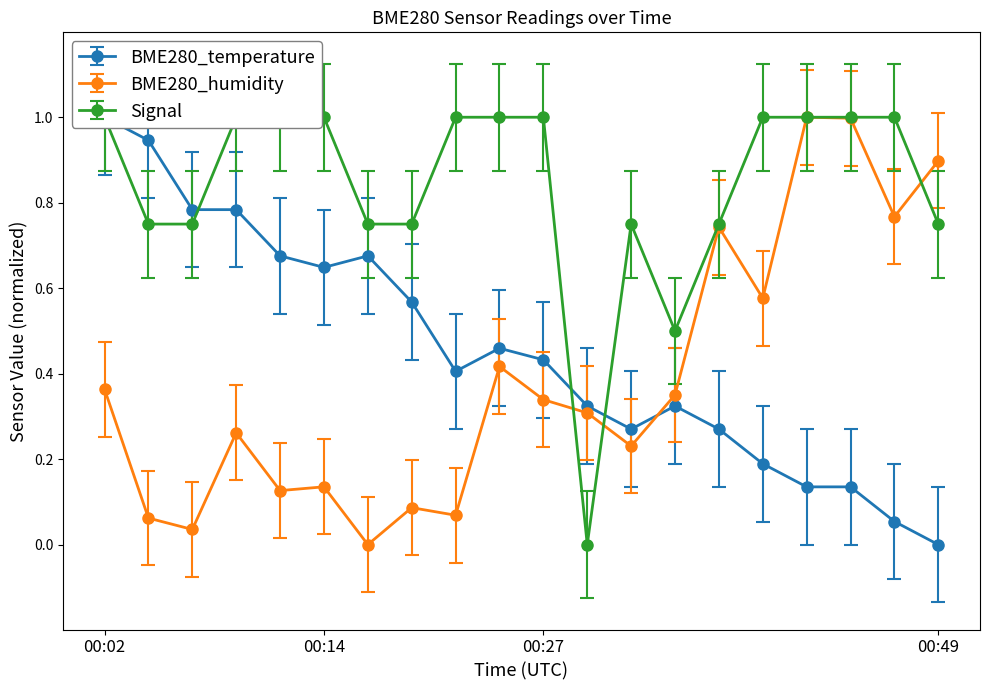

What is the average value of the BME280_humidity series?

0.4